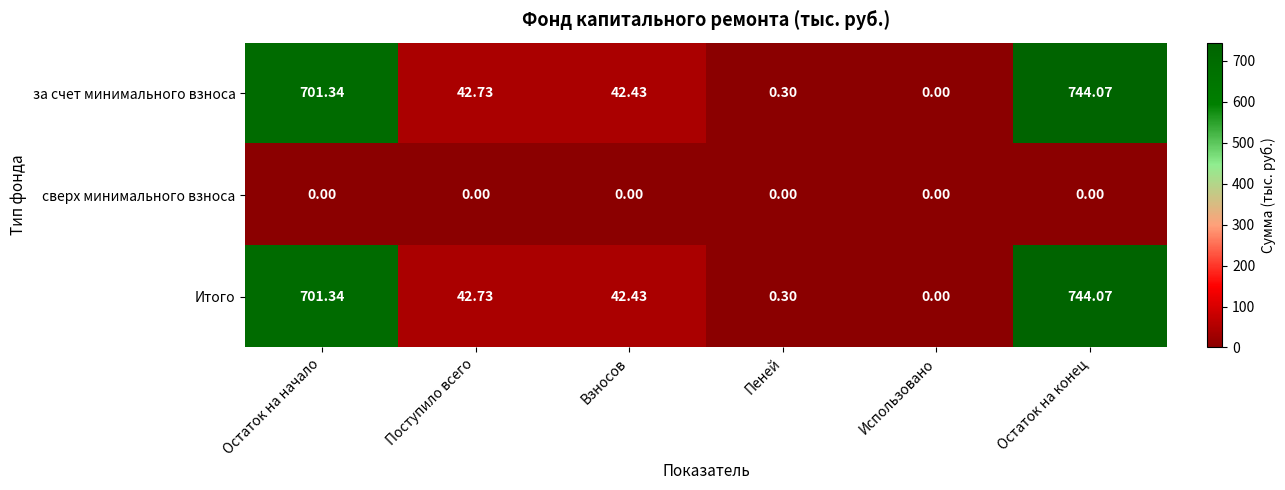

At which category is the sum across all series the highest?

Остаток на конец